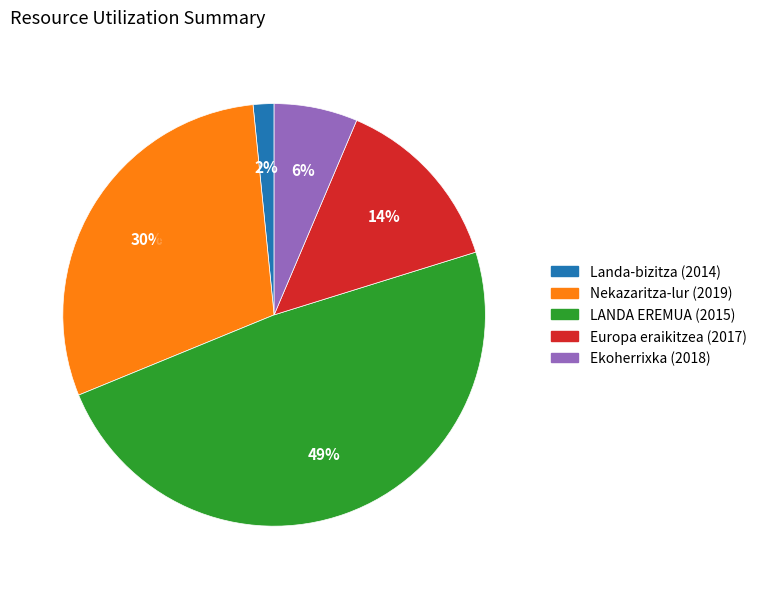

To the nearest percent, what percentage of the pie is Ekoherrixka (2018)?

6%